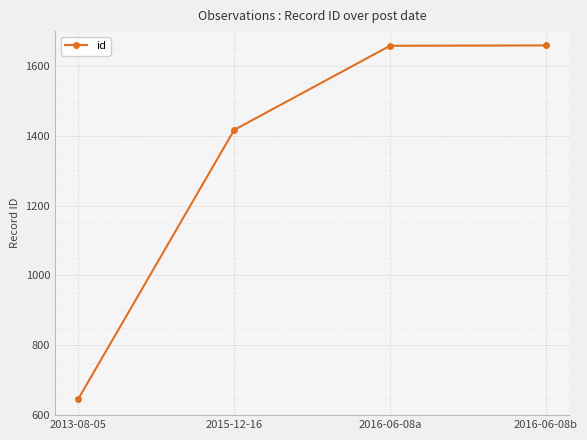

What is the greatest value displayed?

1659